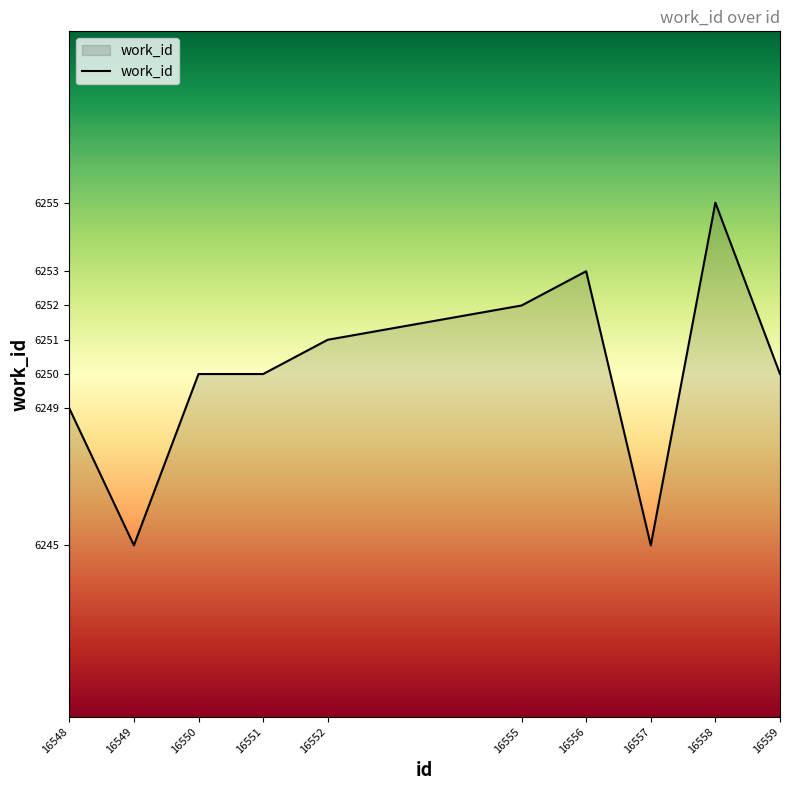

Approximately how many times larger is the value at 16555 compared to 16552?

1.0